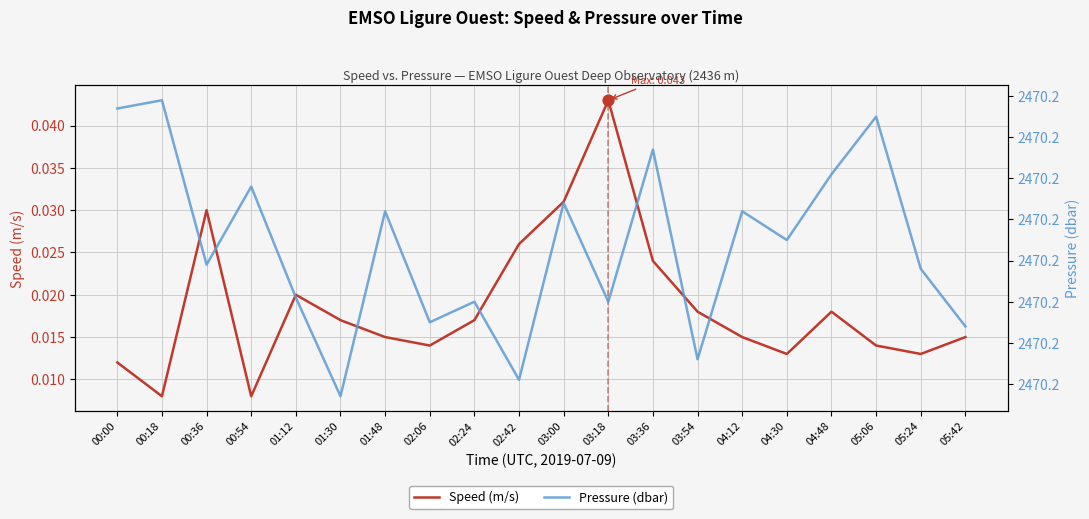

At which category is the sum across all series the highest?

03:36